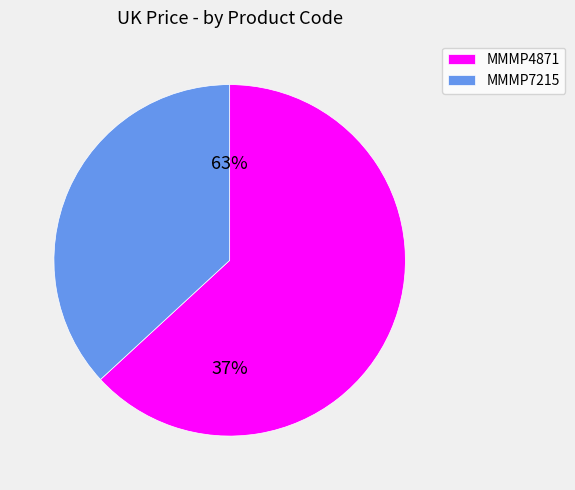

How many segments does this pie chart have?

2